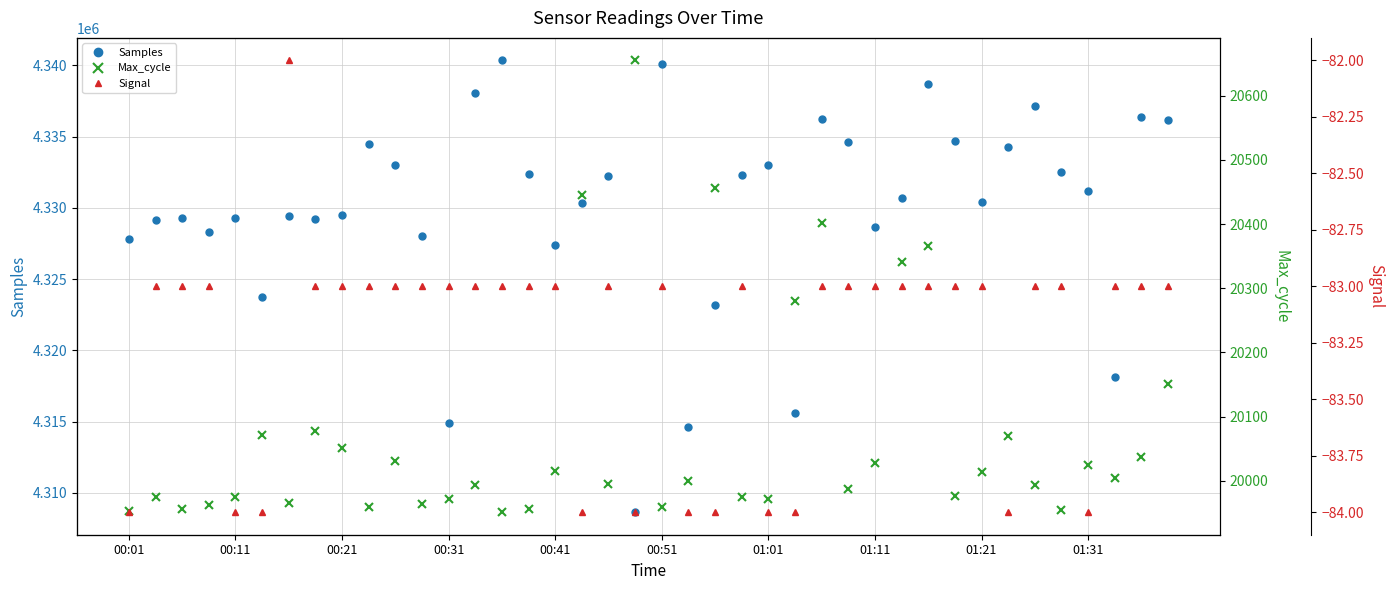

What is the smallest value displayed?

-84